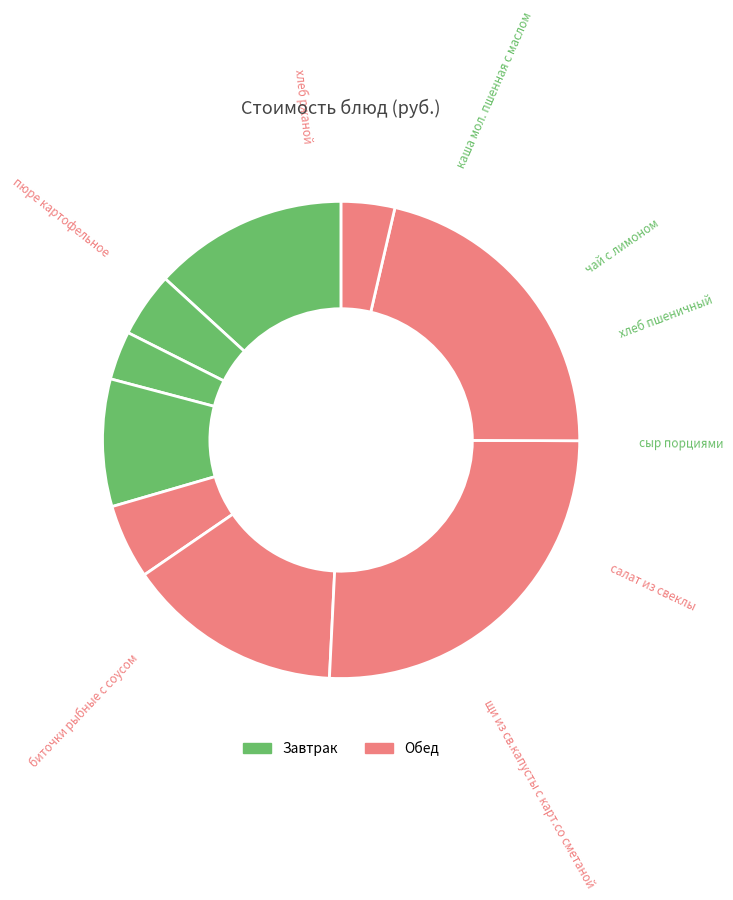

Which category has the biggest portion of the pie?

биточки рыбные с соусом